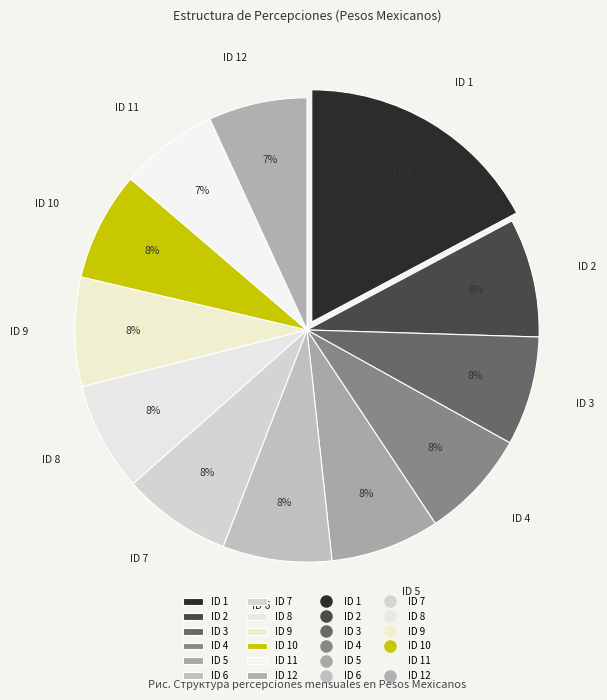

What is the largest slice in the pie chart?

ID 1